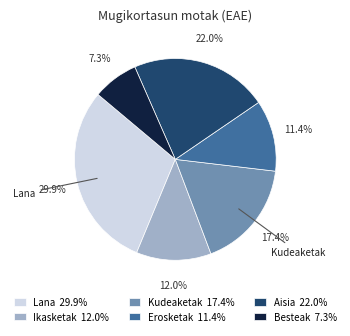

What percentage is NOT represented by Ikasketak?

88.0%